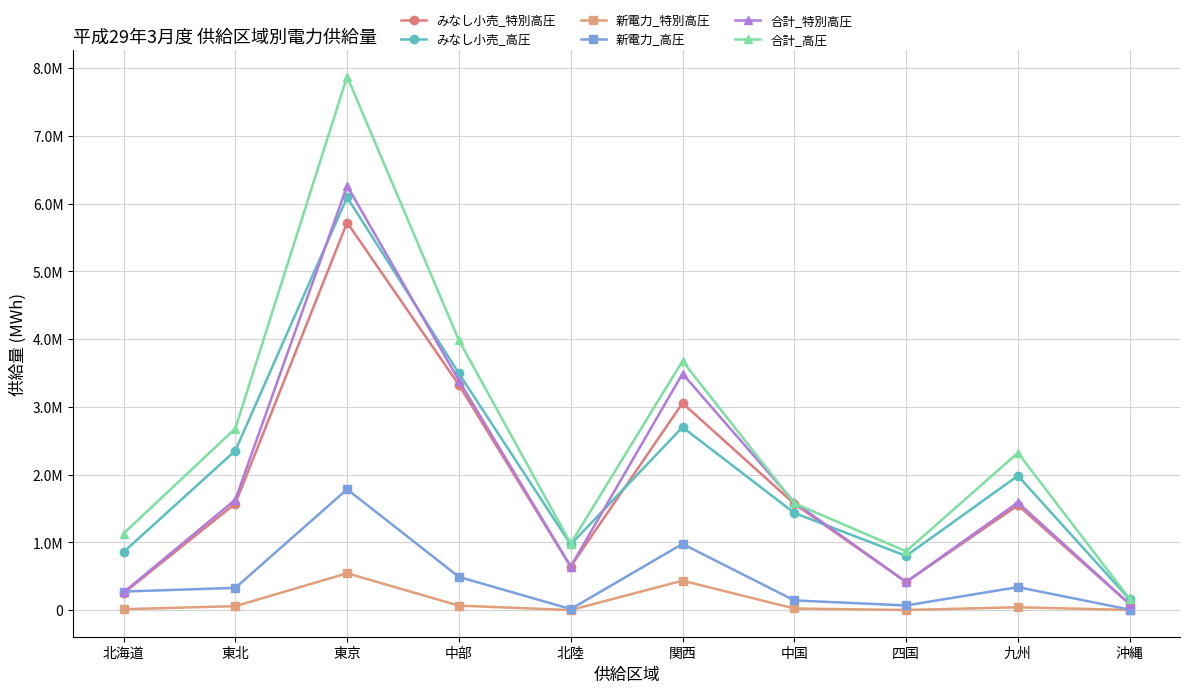

At which category is the sum across all series the highest?

東京